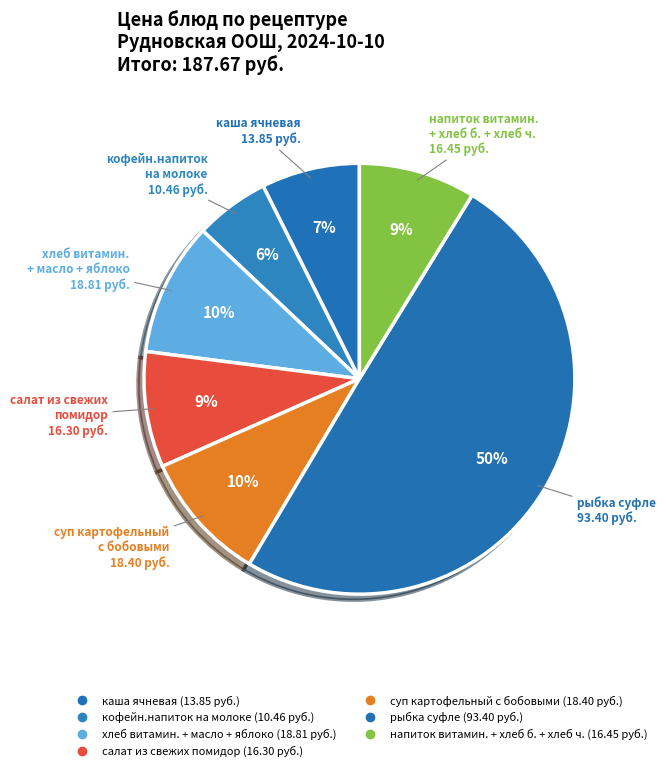

Is there a majority slice in this chart?

No